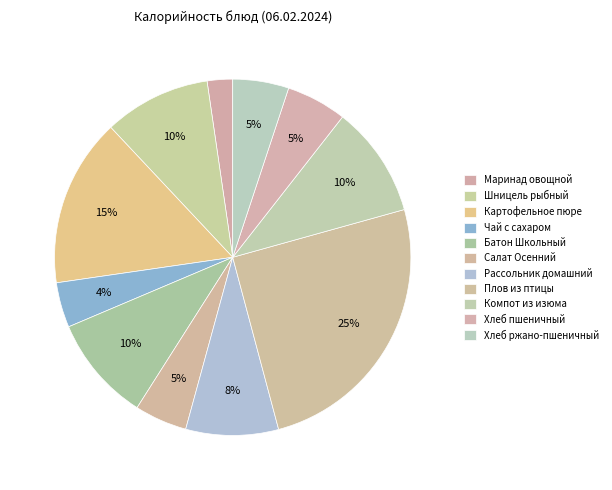

True or false: Батон Школьный accounts for 2% of the total.

False